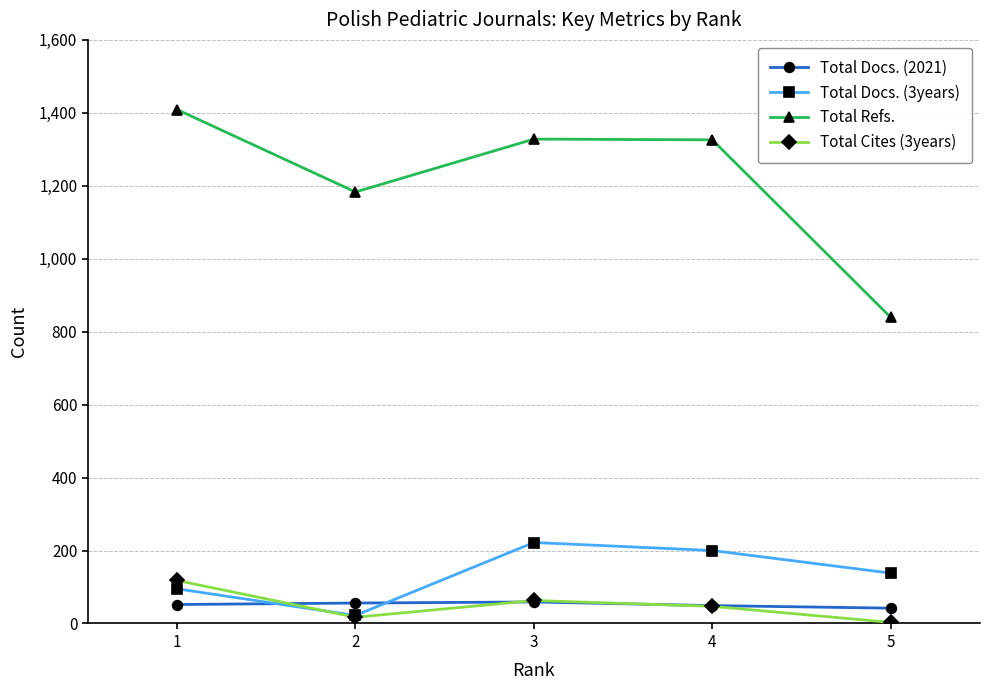

What is the difference between the maximum and second lowest values in the Total Docs. (3years) series?

127